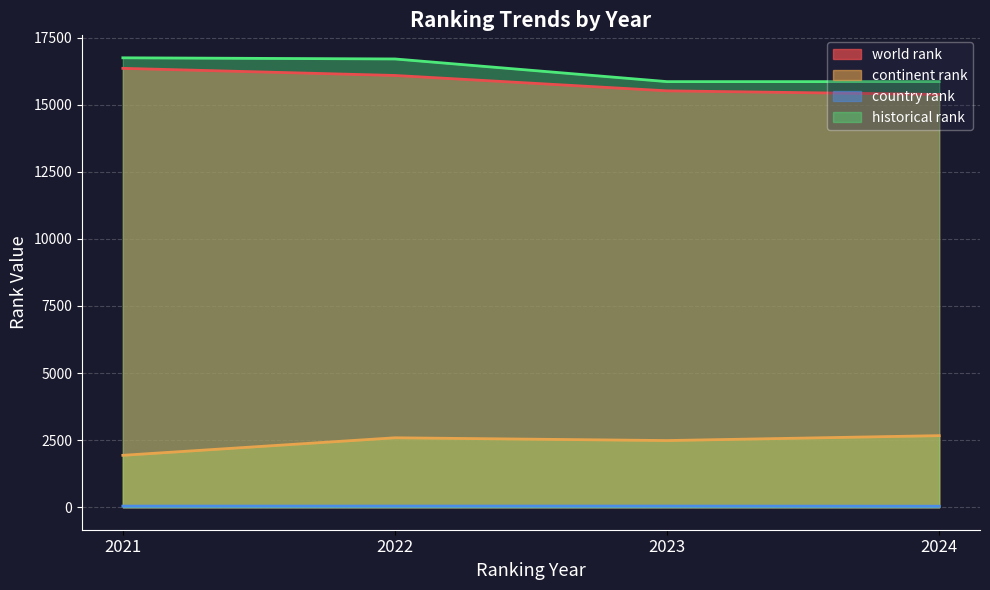

How many interior local valleys does the continent rank series have?

1